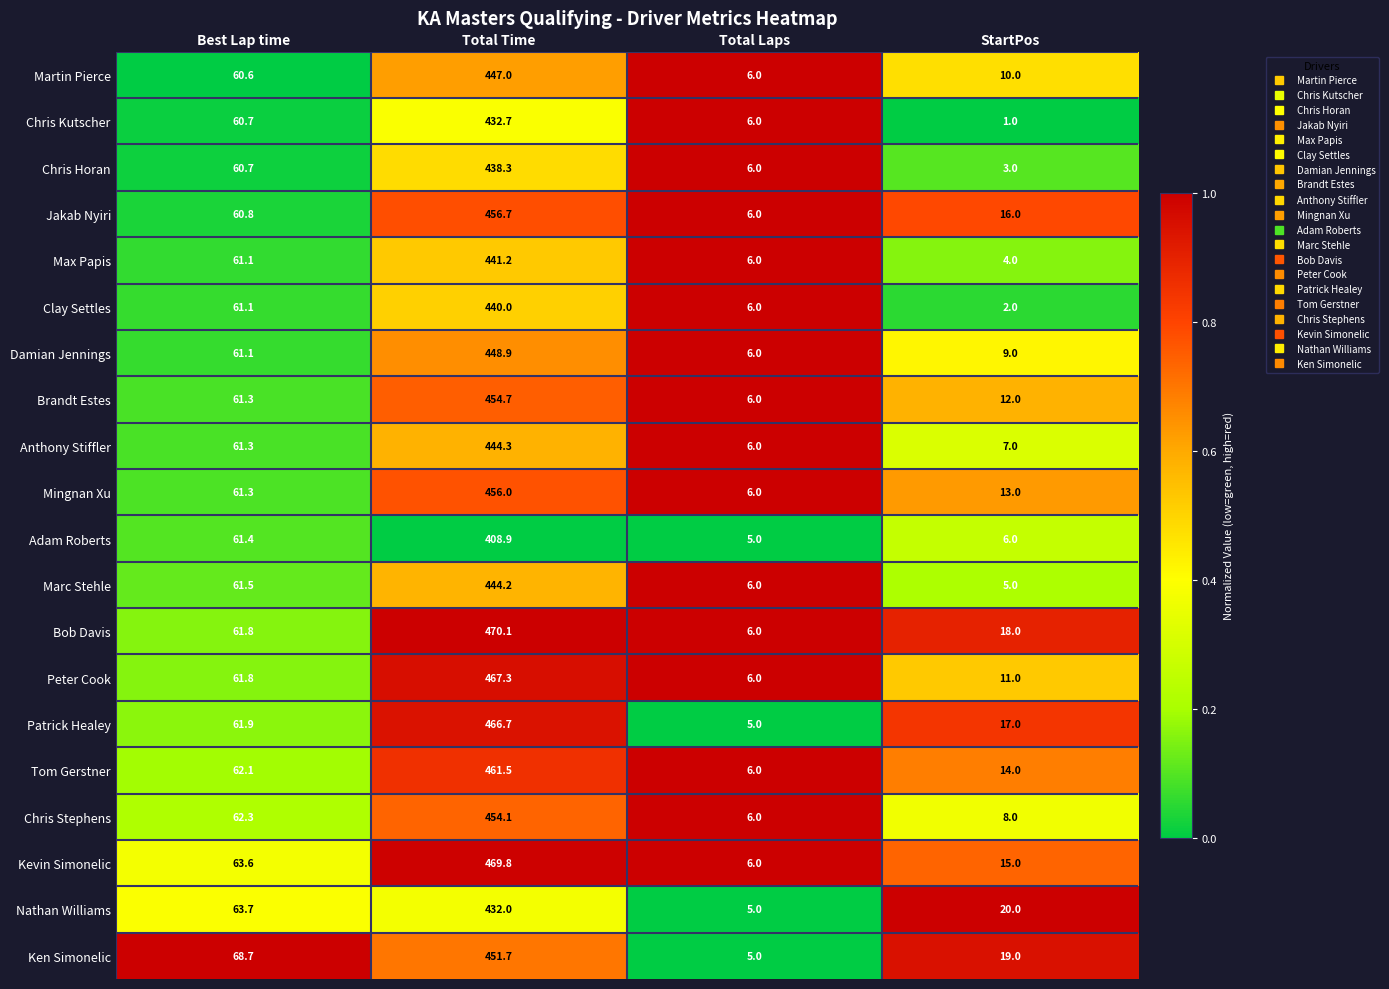

What is the sum of the Max Papis values at Best Lap time and StartPos?

65.1